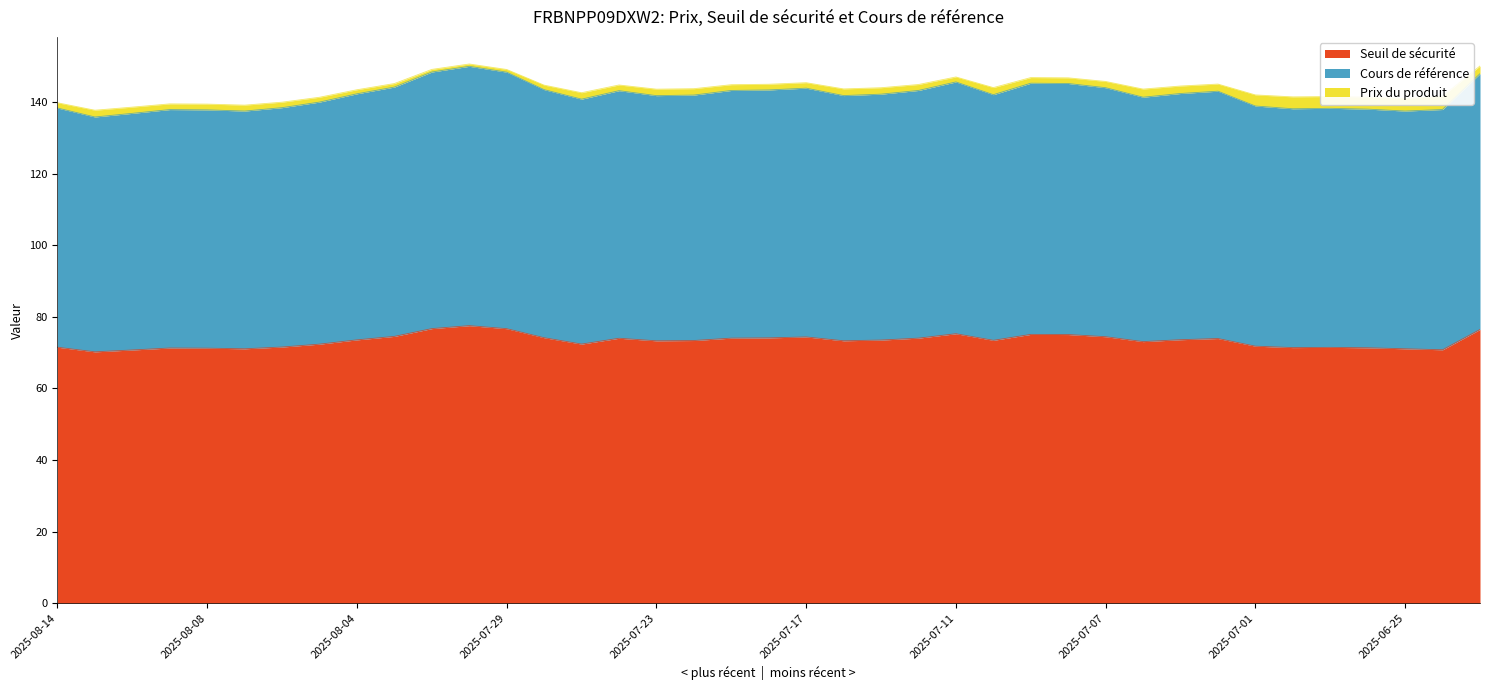

Which has a higher value, 2025-06-25 or 2025-07-15?

2025-07-15